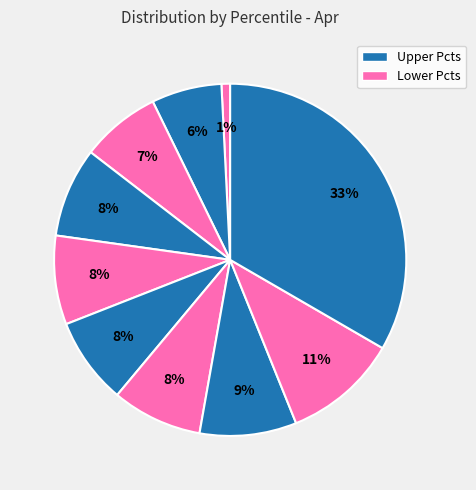

How many slices are in this pie chart?

10